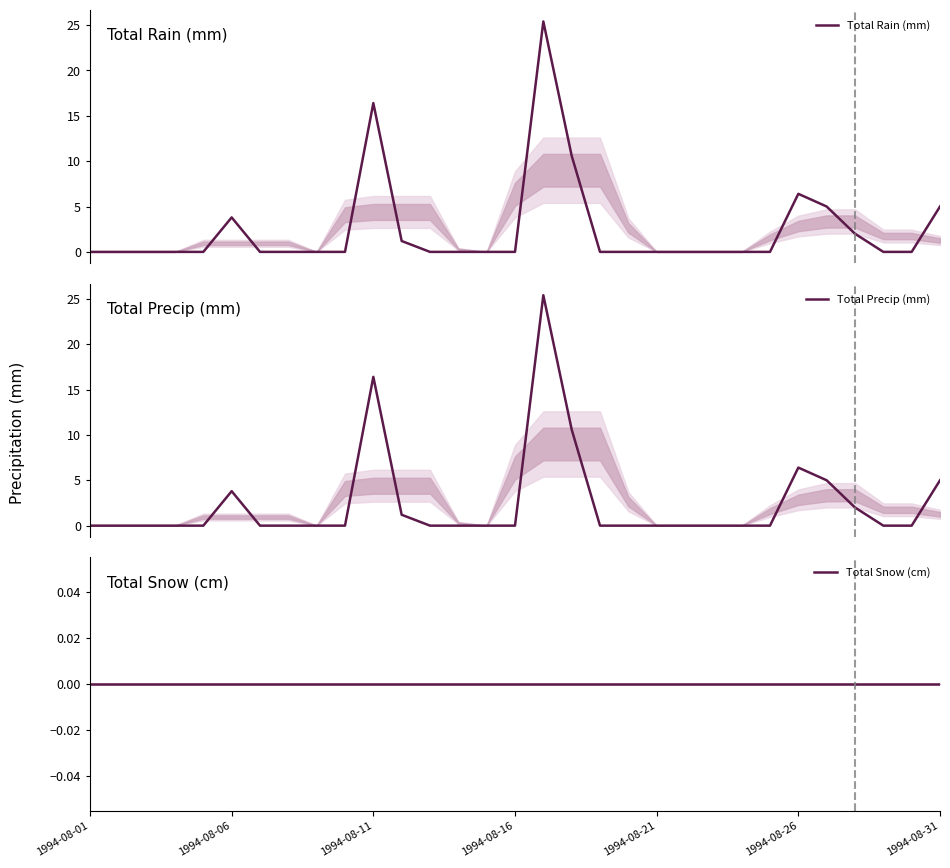

How many lines are shown in the chart?

3